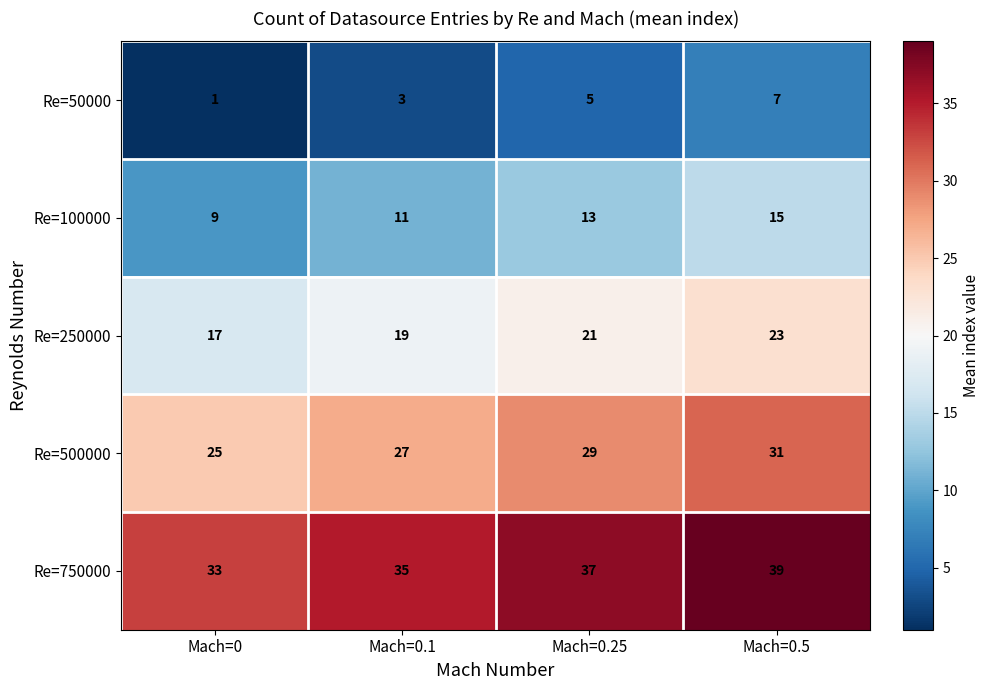

What is the lowest value of the Re=750000 series?

33